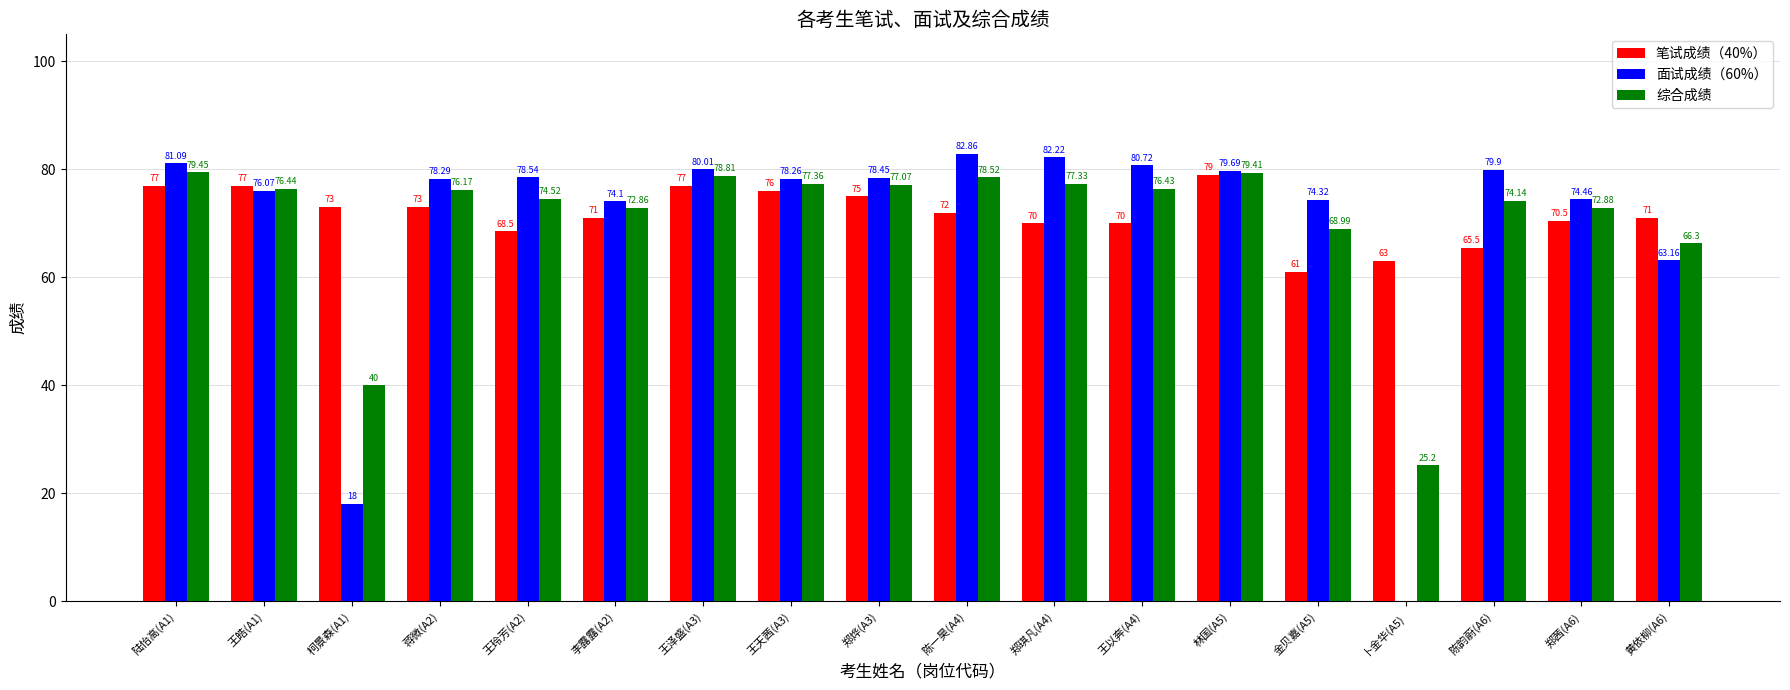

What are all the series names shown in the legend?

笔试成绩（40%）, 面试成绩（60%）, 综合成绩